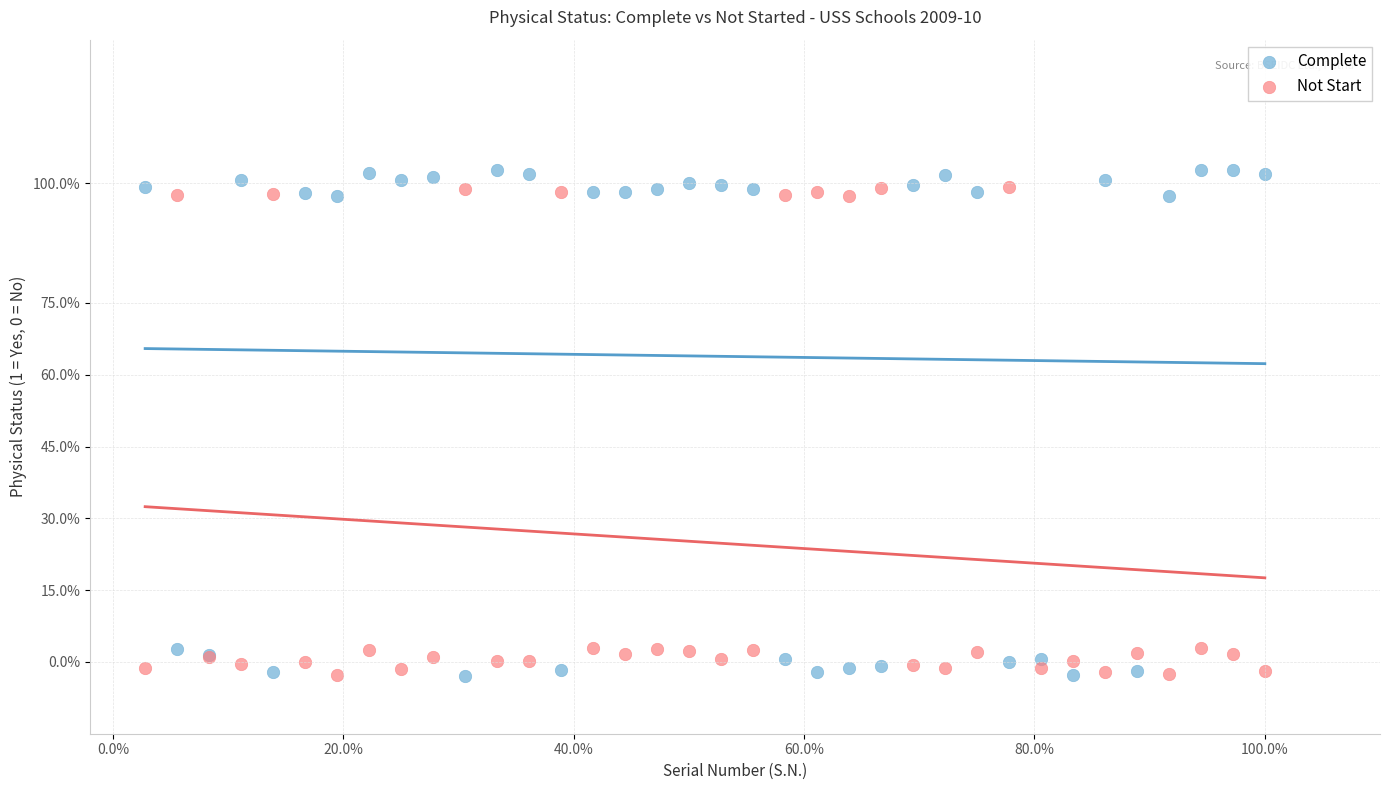

Which series has the widest spread of Y values?

Complete